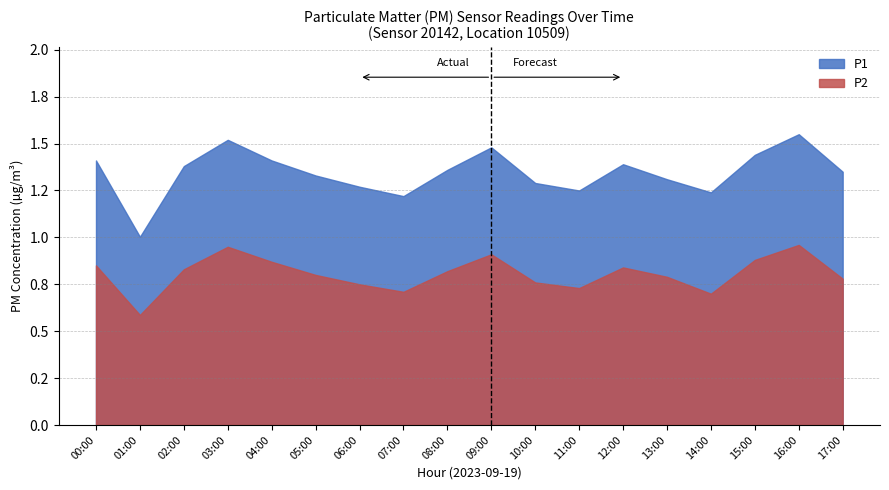

What is the label of the 11th point from the left?

10:00